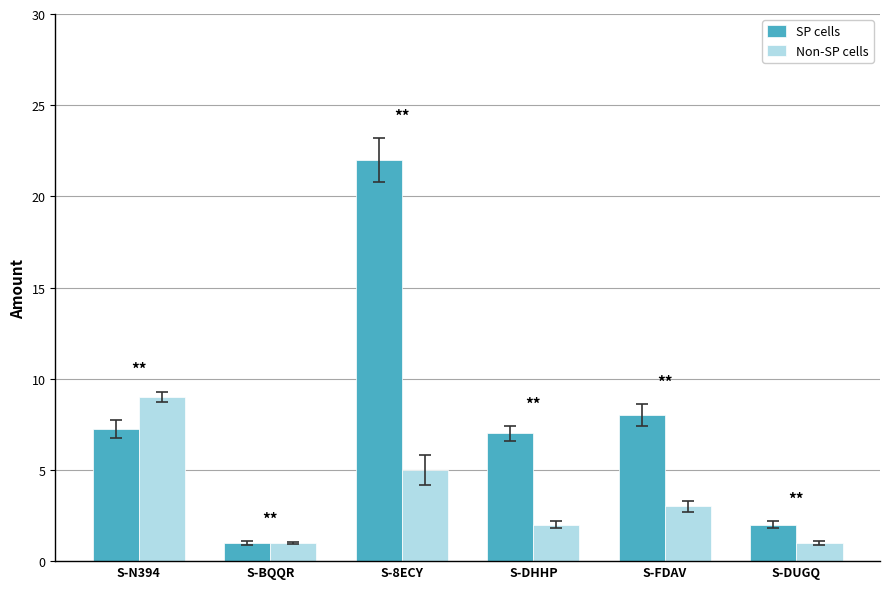

Where is SP cells nearest to the value 11?

S-FDAV